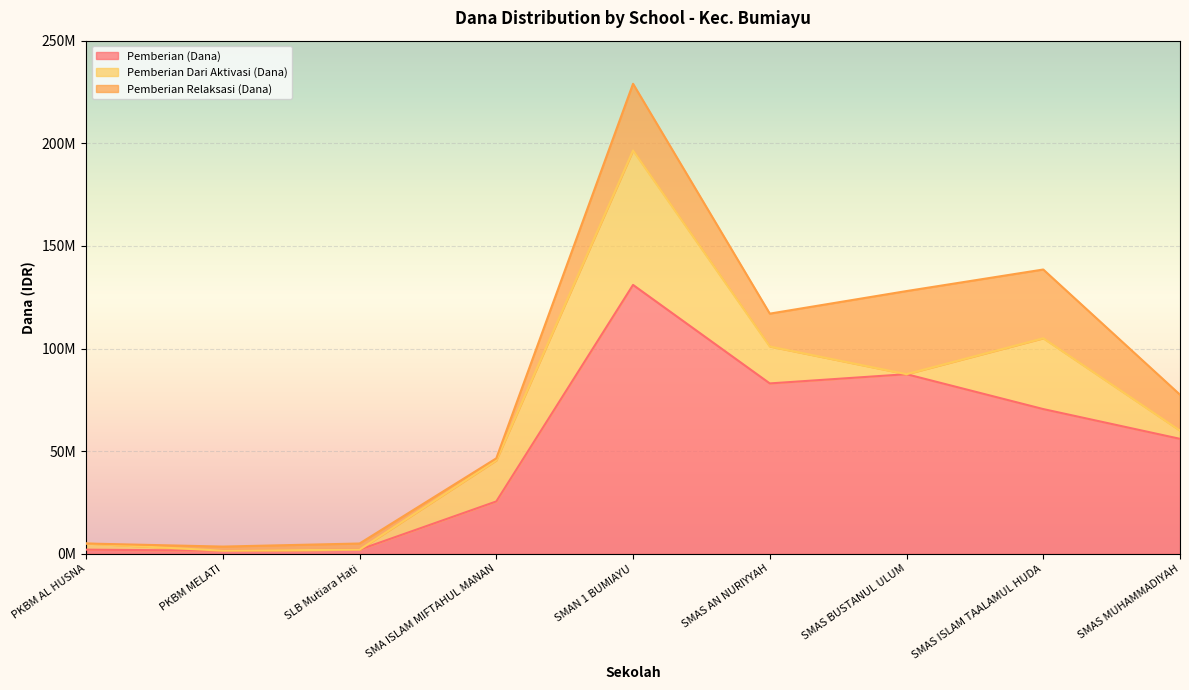

Between SMAS AN NURIYYAH and SMAS BUSTANUL ULUM, which series saw the biggest shift?

Pemberian Relaksasi (Dana)